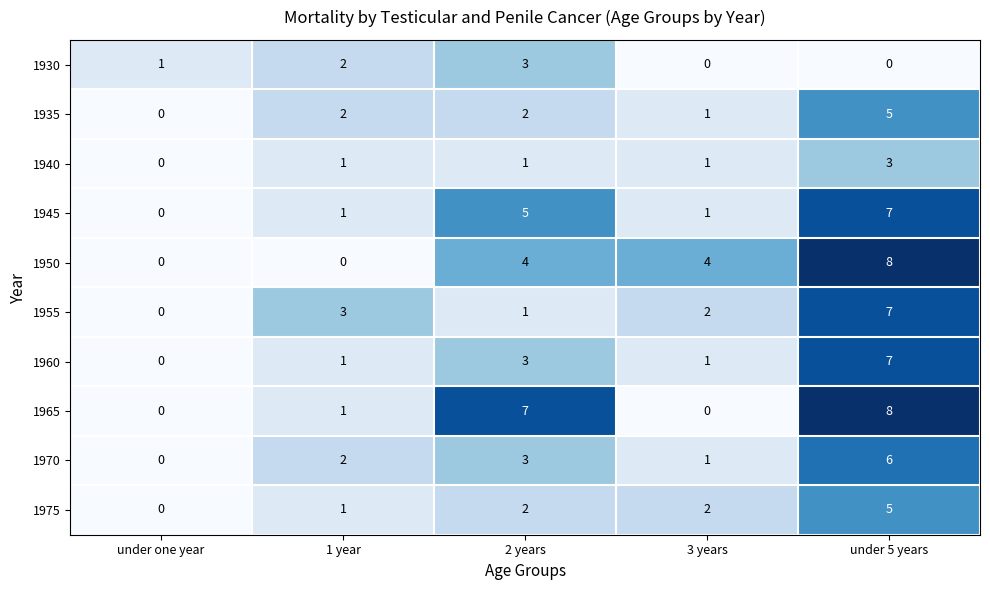

True or false: 1970 has a value of 4 at 2 years.

False